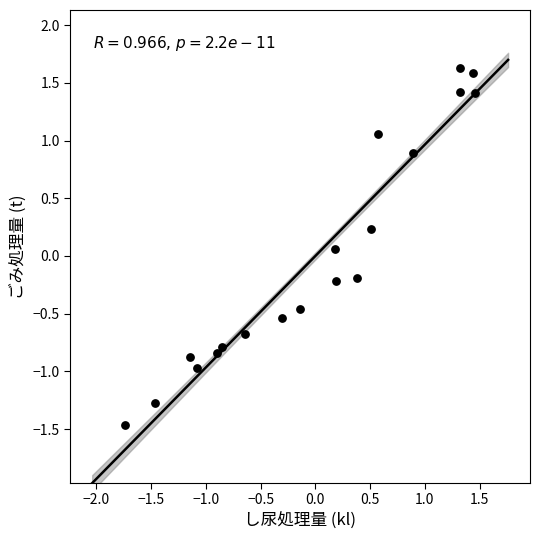

What is the range of X values (max minus min)?

3.2